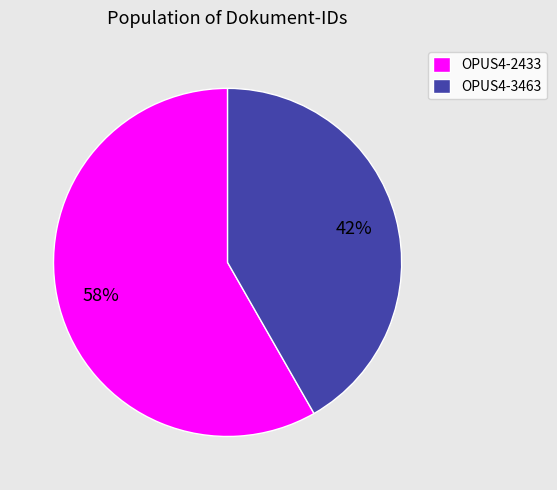

Is it true that OPUS4-3463 is 36% of the pie?

False